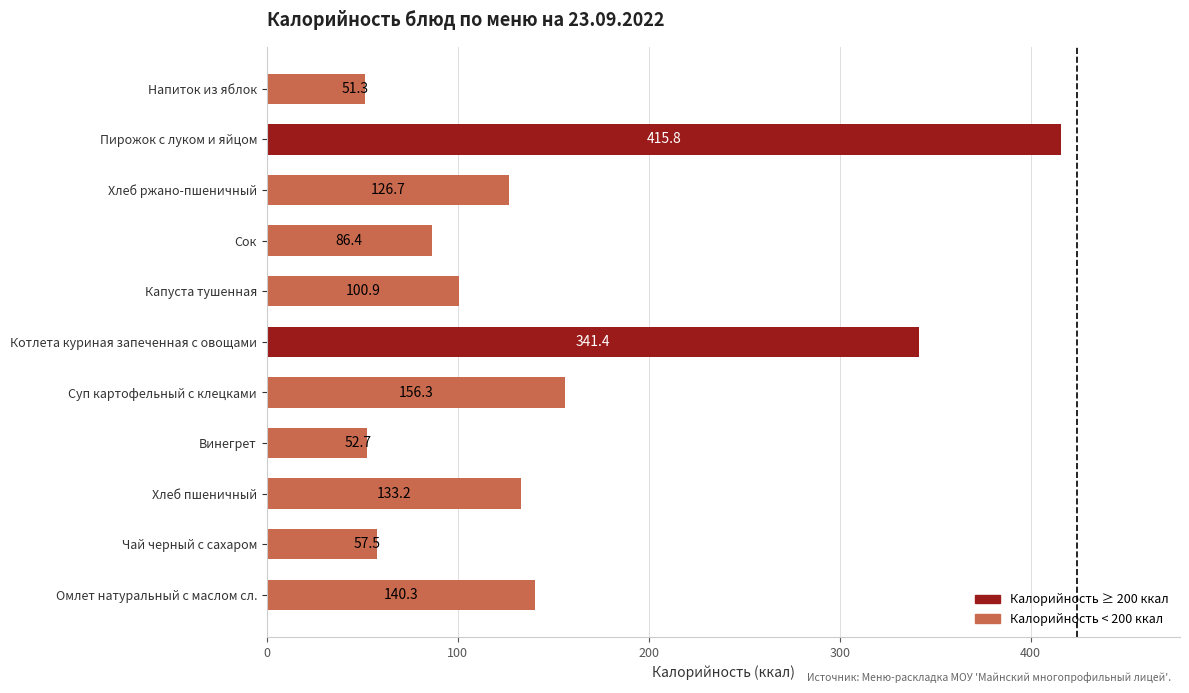

Rank the categories by value from lowest to highest.

Напиток из яблок, Винегрет, Чай черный с сахаром, Сок, Капуста тушенная, Хлеб ржано-пшеничный, Хлеб пшеничный, Омлет натуральный с маслом сл., Суп картофельный с клецками, Котлета куриная запеченная с овощами, Пирожок с луком и яйцом